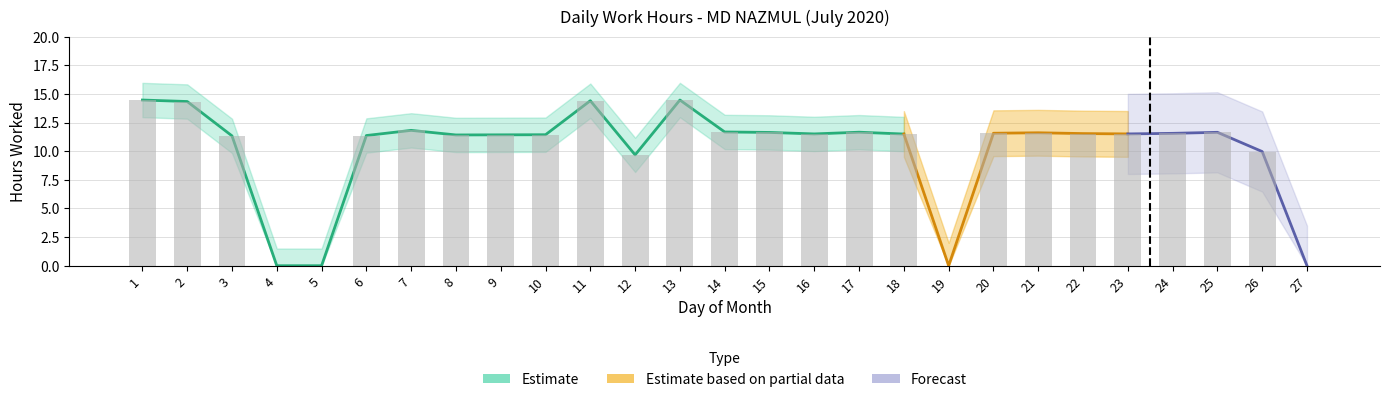

Reading right to left, extract all data points from this chart.

27=0.0	26=10.0	25=11.7	24=11.6	23=11.5	22=11.5	21=11.6	20=11.6	19=0.0	18=11.5	17=11.7	16=11.5	15=11.6	14=11.7	13=14.5	12=9.7	11=14.4	10=11.4	9=11.4	8=11.4	7=11.8	6=11.4	5=0.0	4=0.0	3=11.3	2=14.3	1=14.5